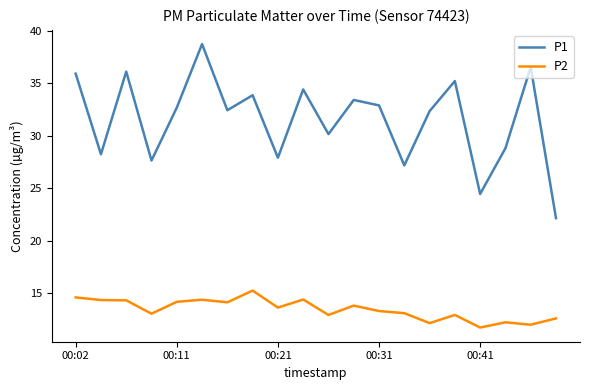

True or false: P1 and P2 cross at least once.

False